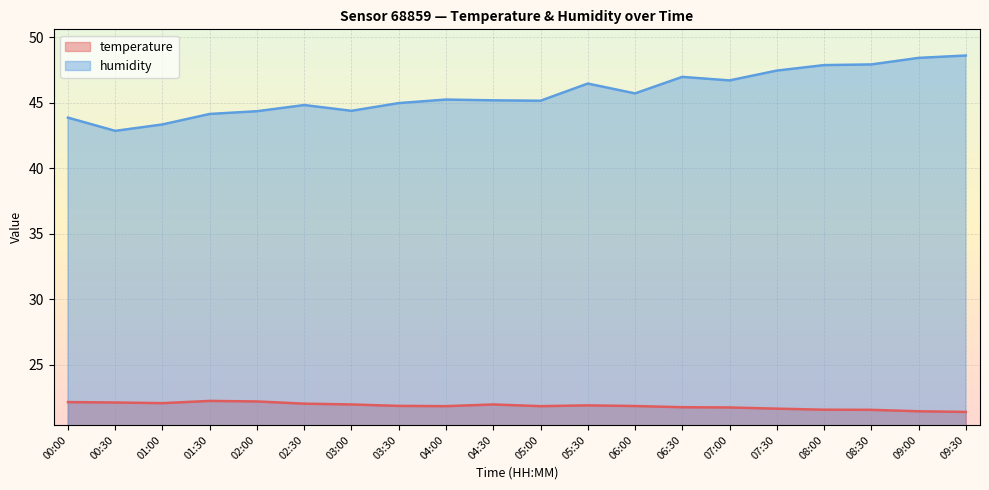

True or false: temperature and humidity intersect in this chart.

False